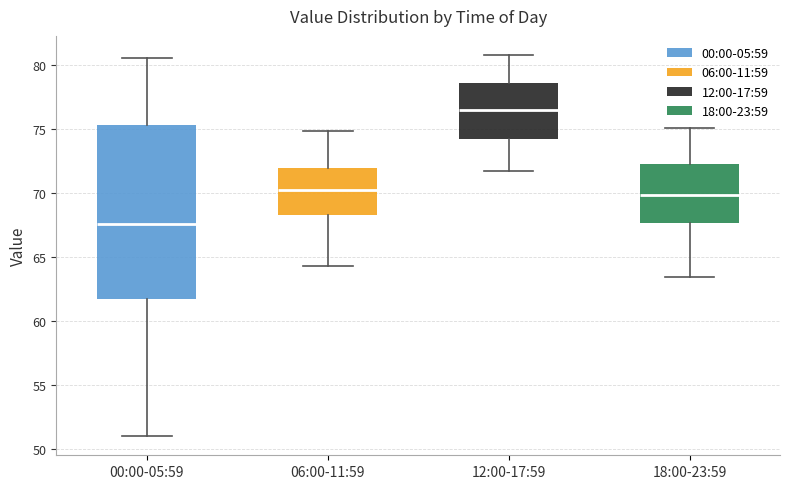

Comparing the boxes themselves (not the whiskers), which one is the tallest?

00:00-05:59